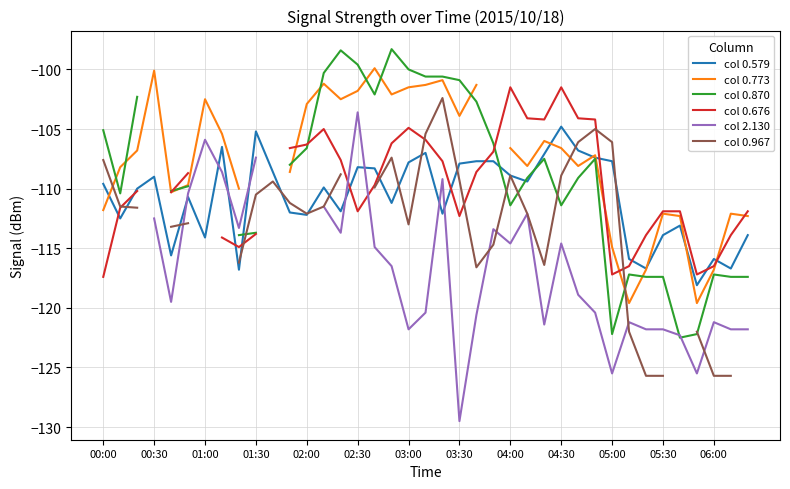

What are all the series names shown in the legend?

col 0.579, col 0.773, col 0.870, col 0.676, col 2.130, col 0.967